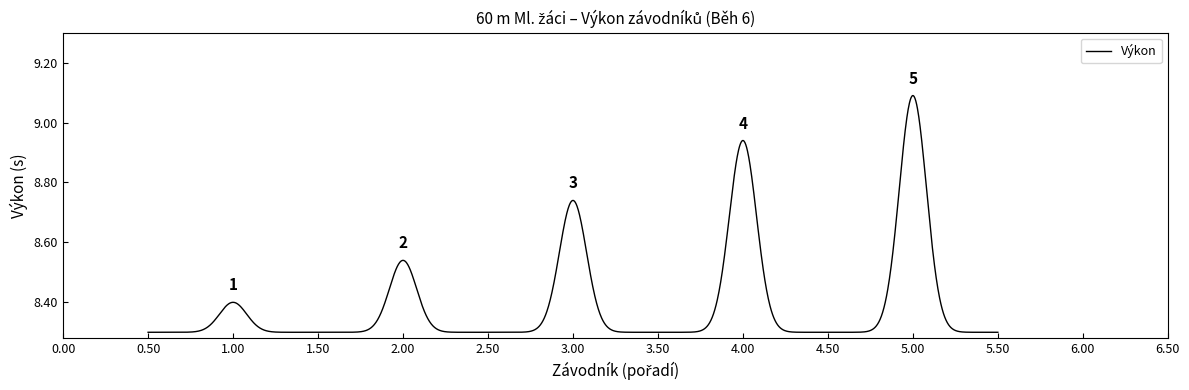

What is the difference between the maximum and minimum values?

0.8